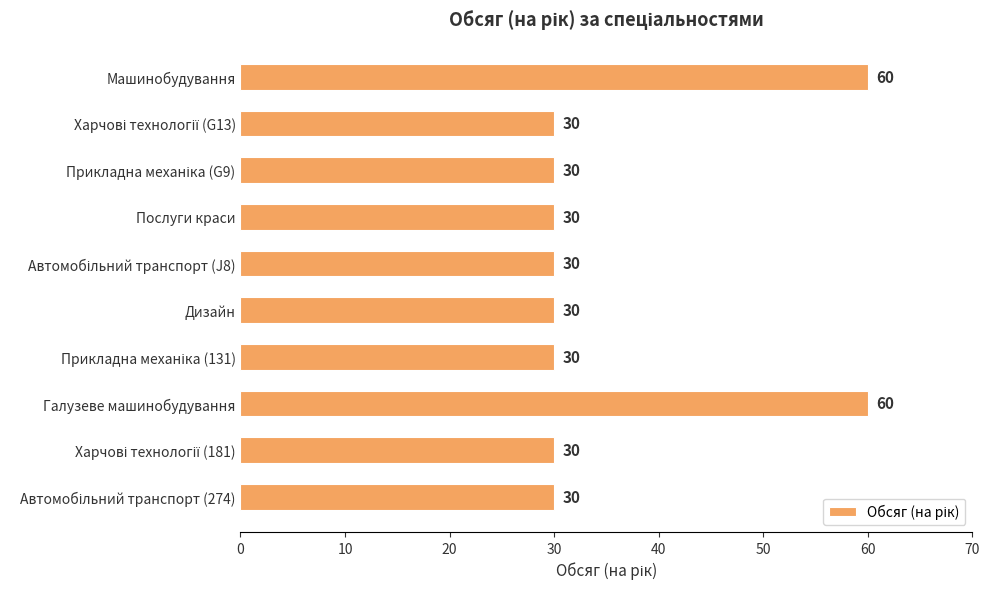

Reading top to bottom, what are all the values shown in this chart?

60	30	30	30	30	30	30	60	30	30